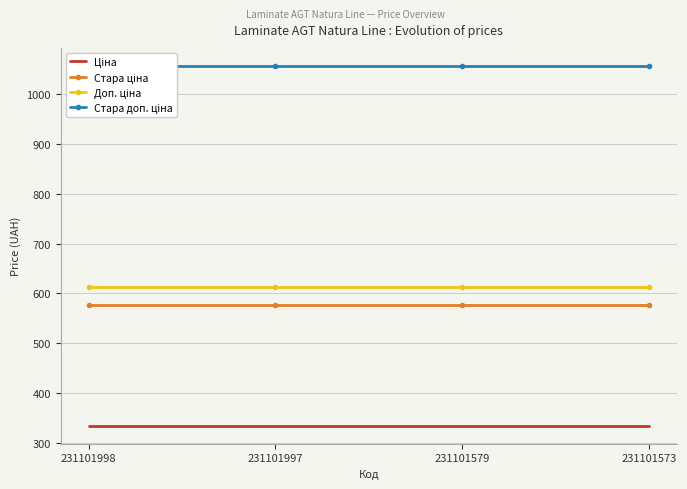

Rank the categories by Стара ціна value from lowest to highest.

231101998, 231101997, 231101579, 231101573